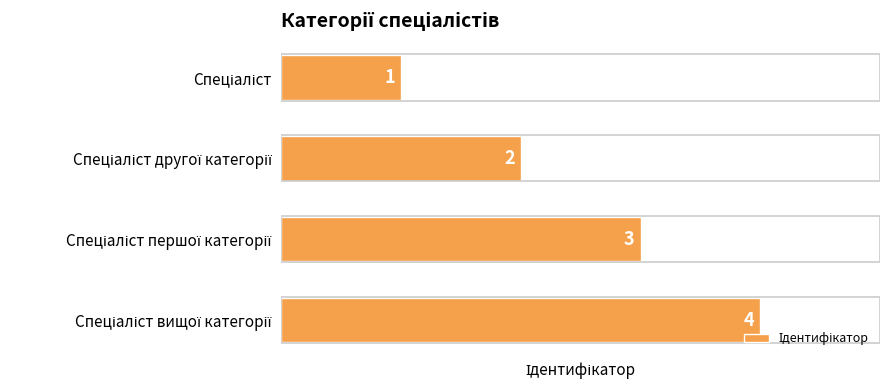

What is the greatest value displayed?

4